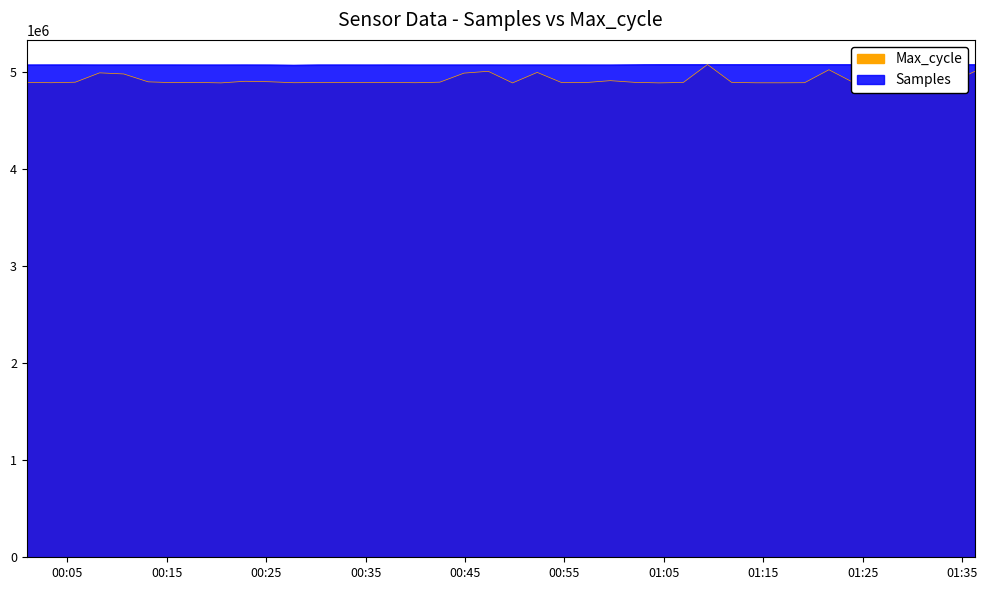

What is the sum of all Max_cycle values?

196498095.6